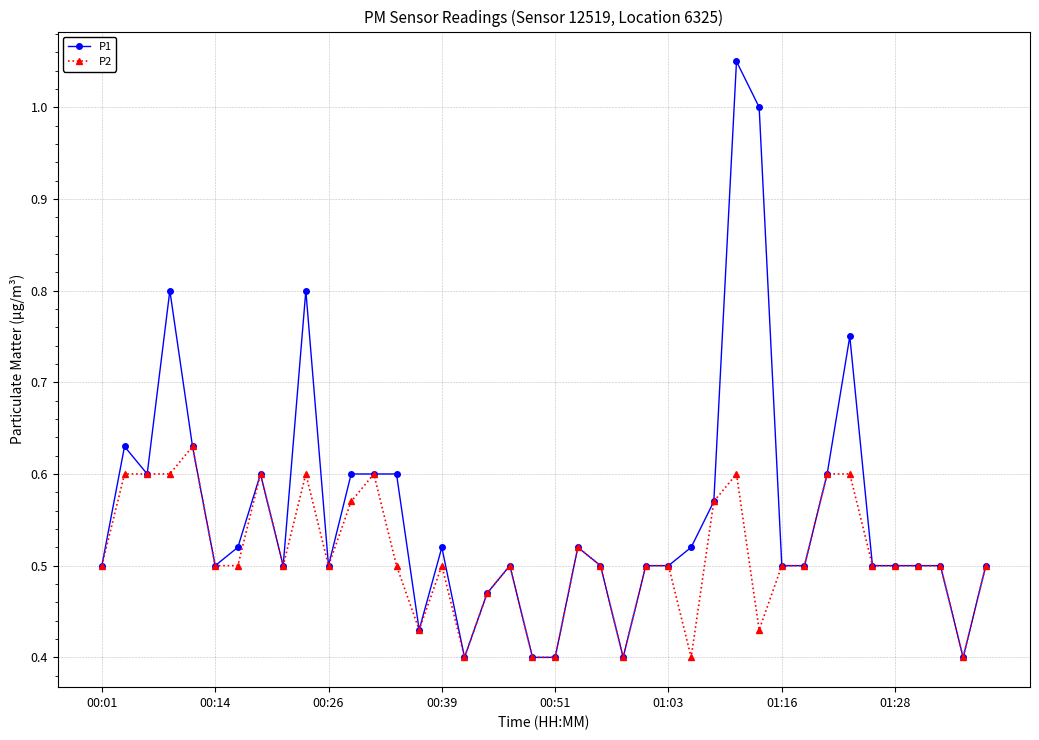

True or false: P1 has more than 2 interior local peaks.

True